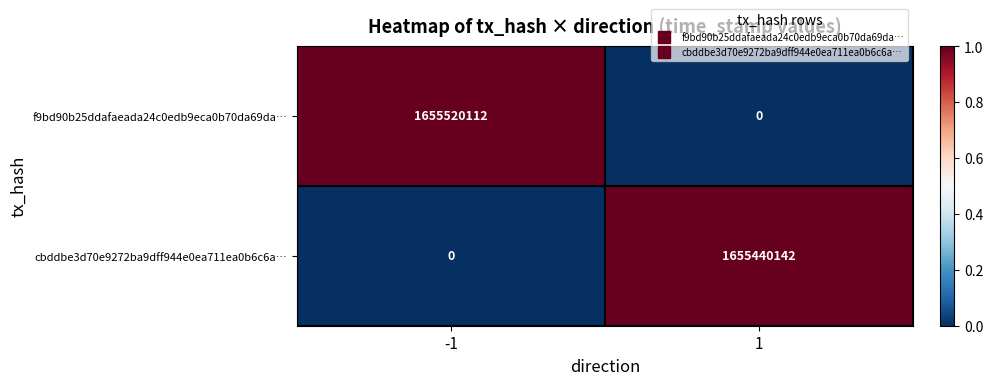

What is the difference between the highest and lowest values at -1?

1655520112